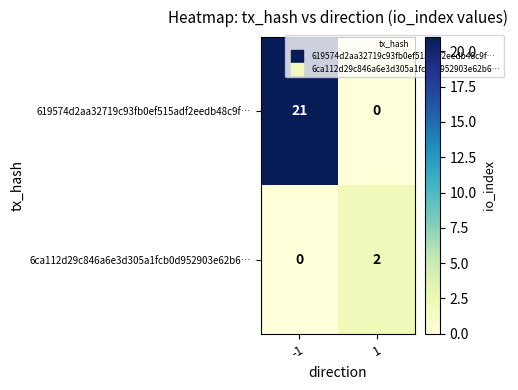

What is the maximum value for 619574d2aa32719c93fb0ef515adf2eedb48c9f…?

21